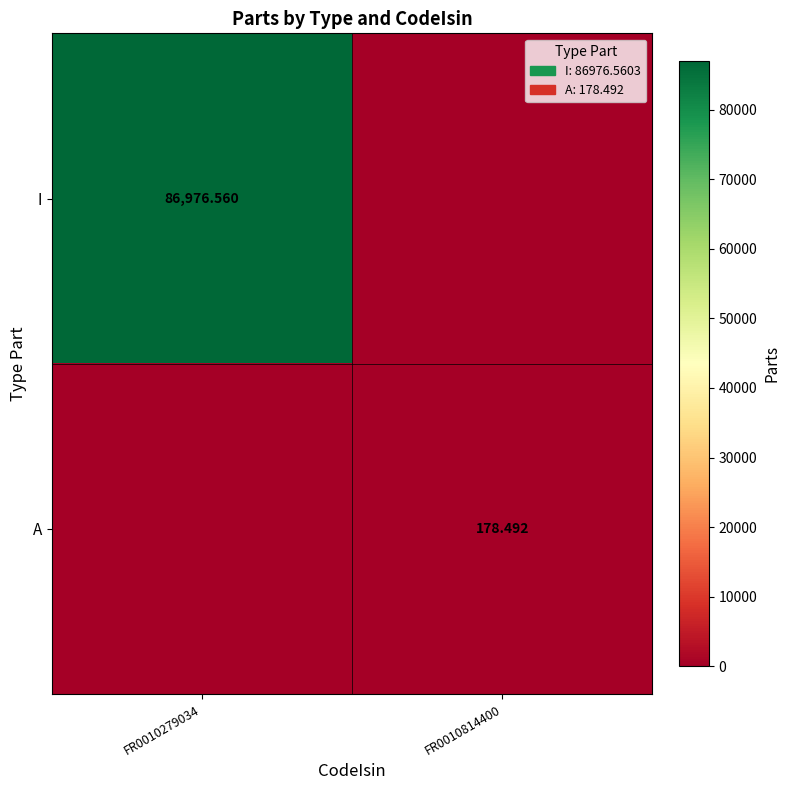

Which series changed the most between FR0010279034 and FR0010814400?

I